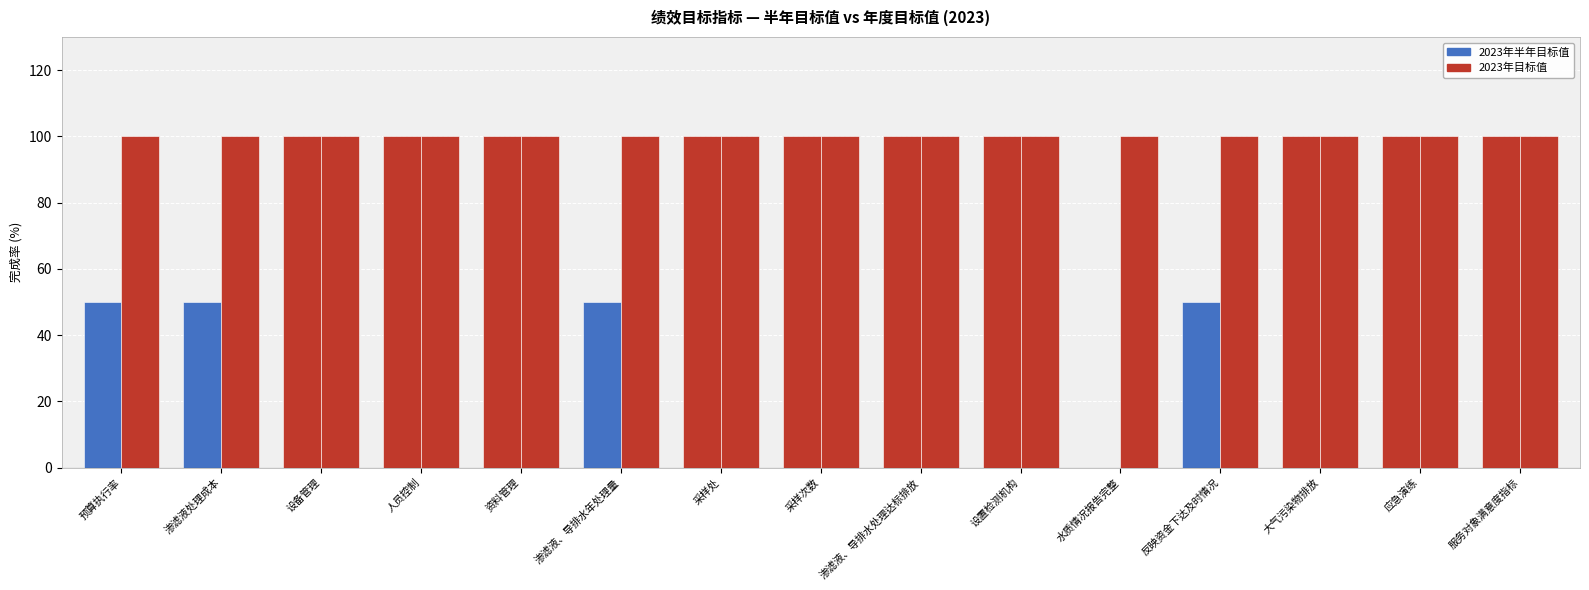

What is the sum of all 2023年半年目标值 values?

1200